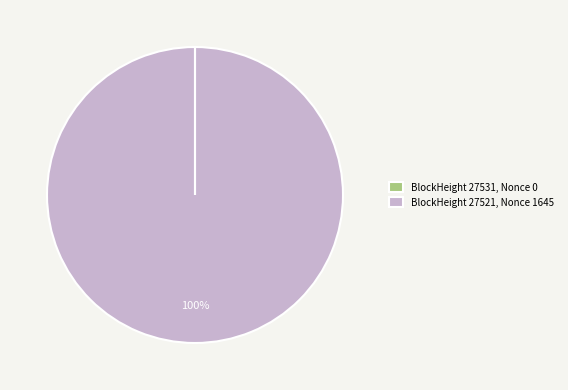

Which category has the biggest portion of the pie?

BlockHeight 27521, Nonce 1645